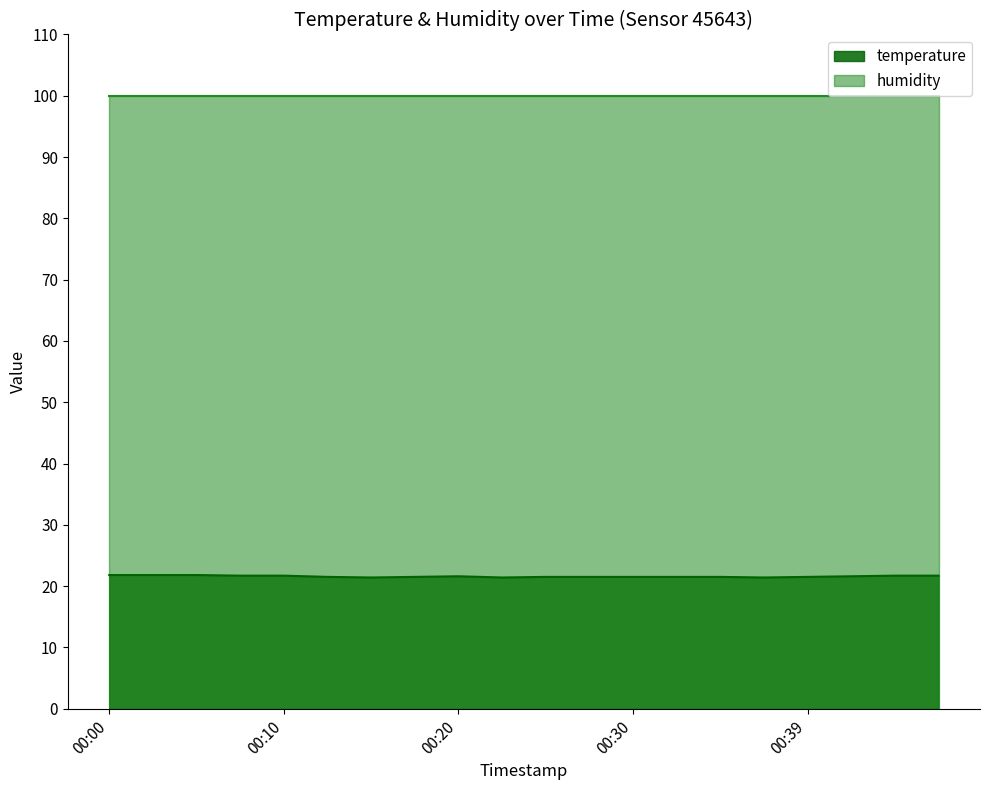

What is the ratio of the value at 00:03 to the value at 00:15?

1.0